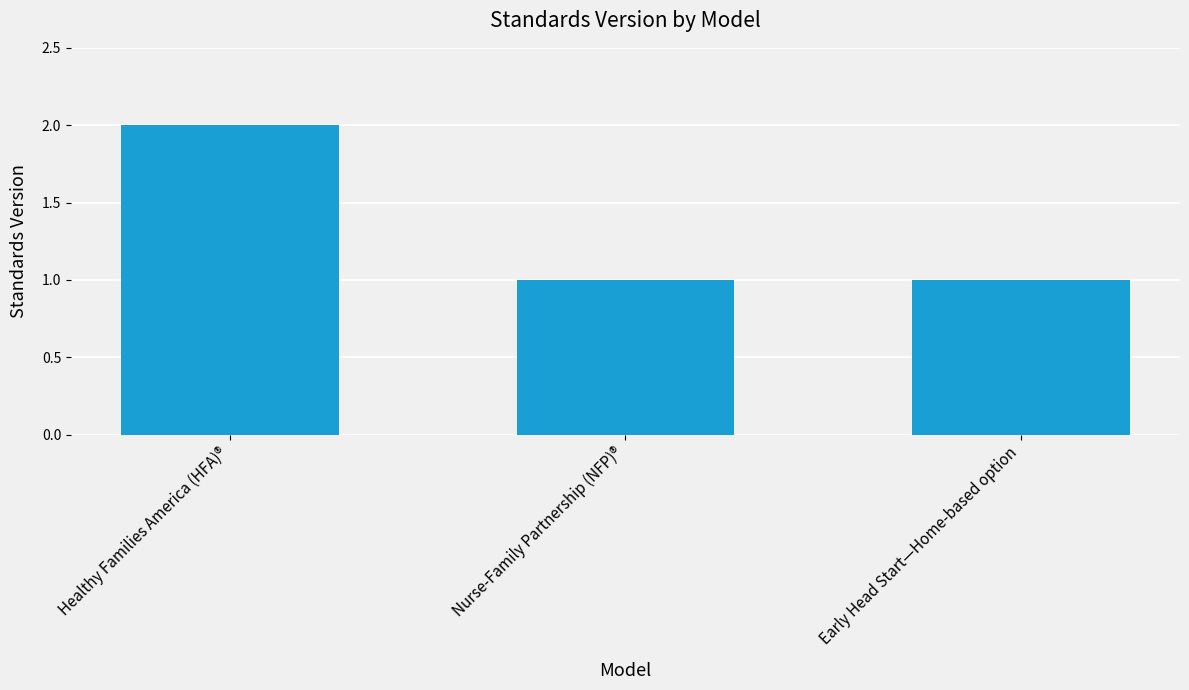

Reading right to left, what are all the values shown in this chart?

1	1	2